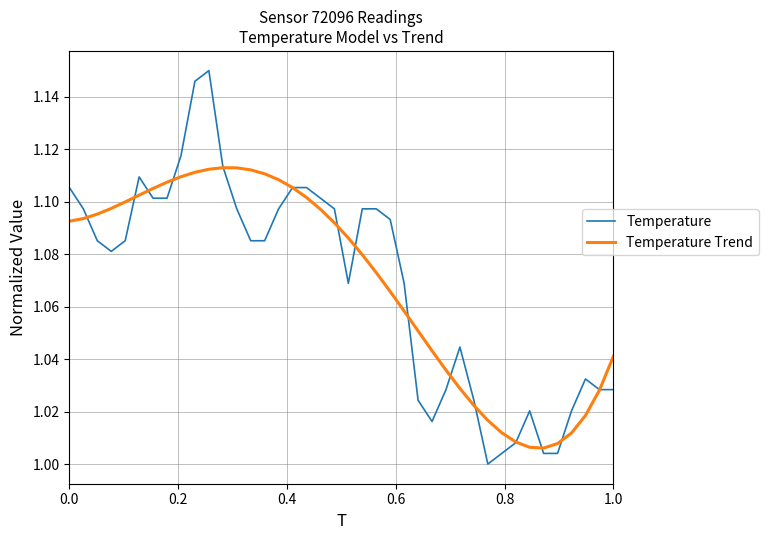

Which series has the widest spread of values?

Temperature